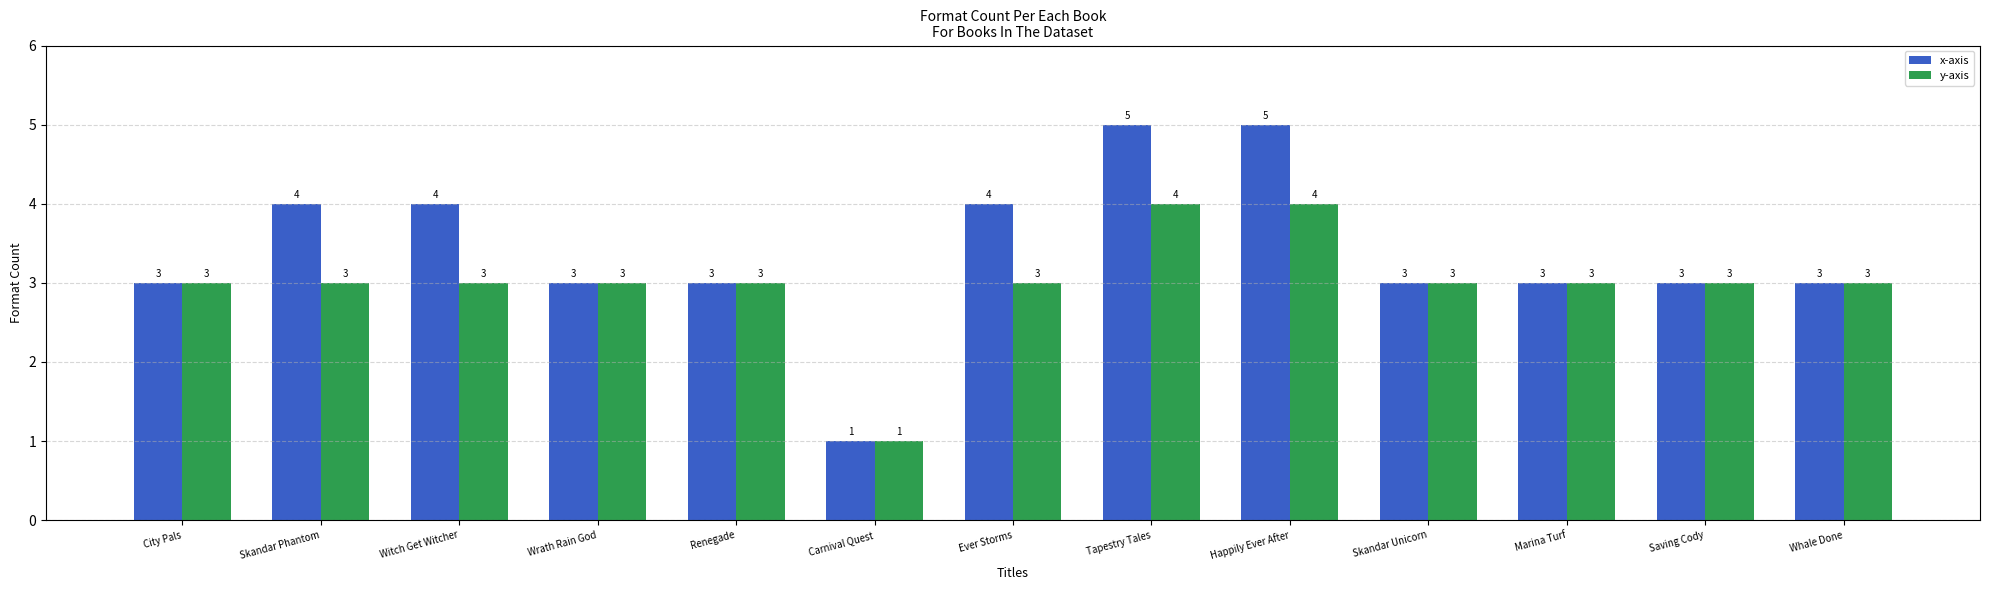

Reading left to right, what are all the values shown in this chart?

x-axis: 3	4	4	3	3	1	4	5	5	3	3	3	3
y-axis: 3	3	3	3	3	1	3	4	4	3	3	3	3